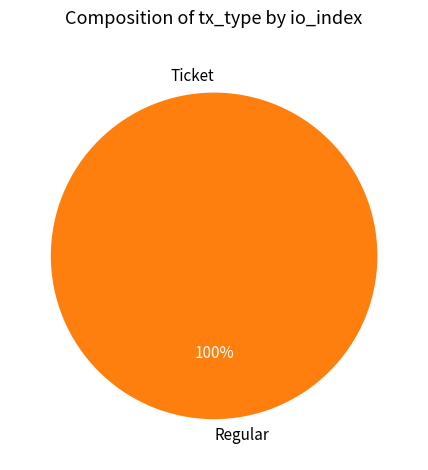

True or false: Regular accounts for 100% of the total.

True